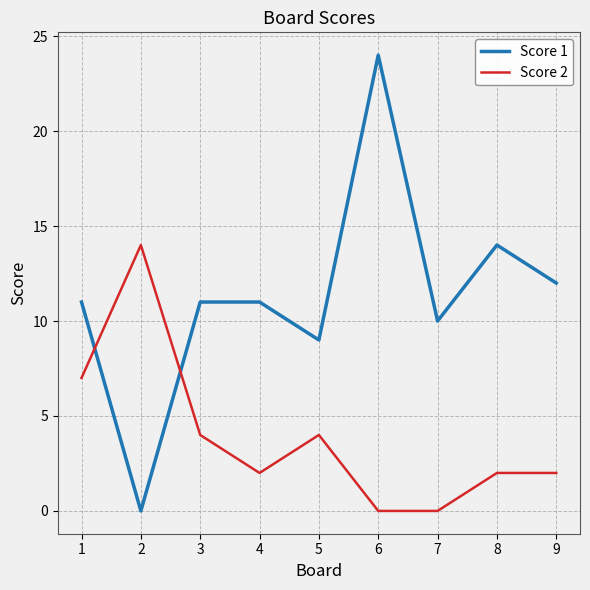

True or false: Score 1 and Score 2 cross at least once.

True